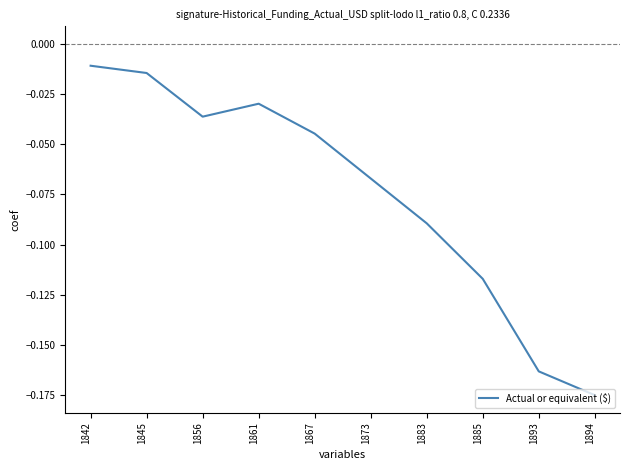

At which category does the chart reach its minimum across all series?

1894